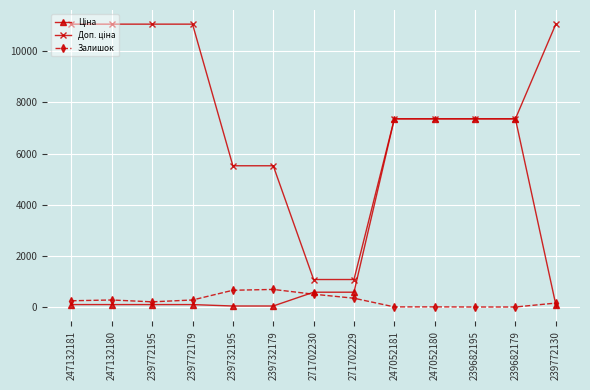

What is the label of the 9th point from the right?

239732195